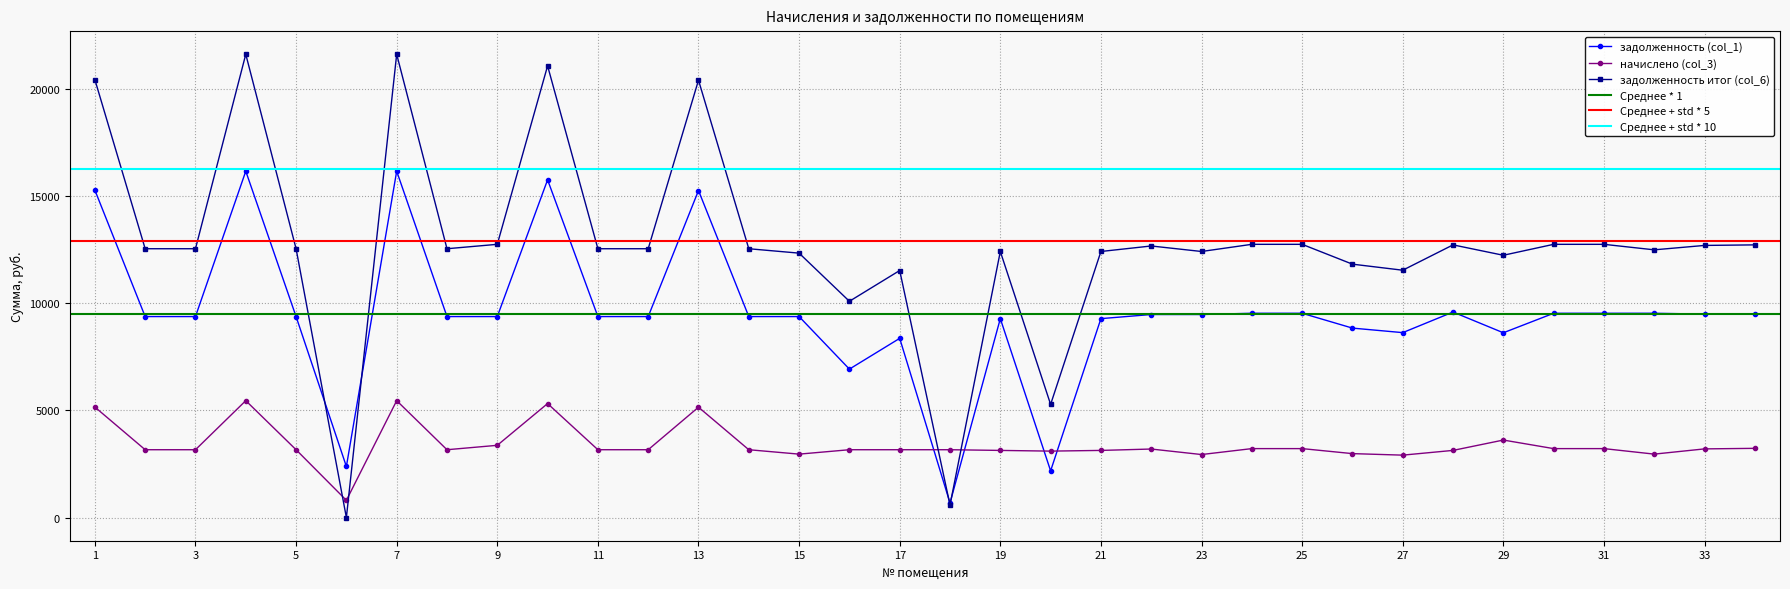

What is the difference between the second highest and minimum values in the начислено (col_3) series?

4646.2